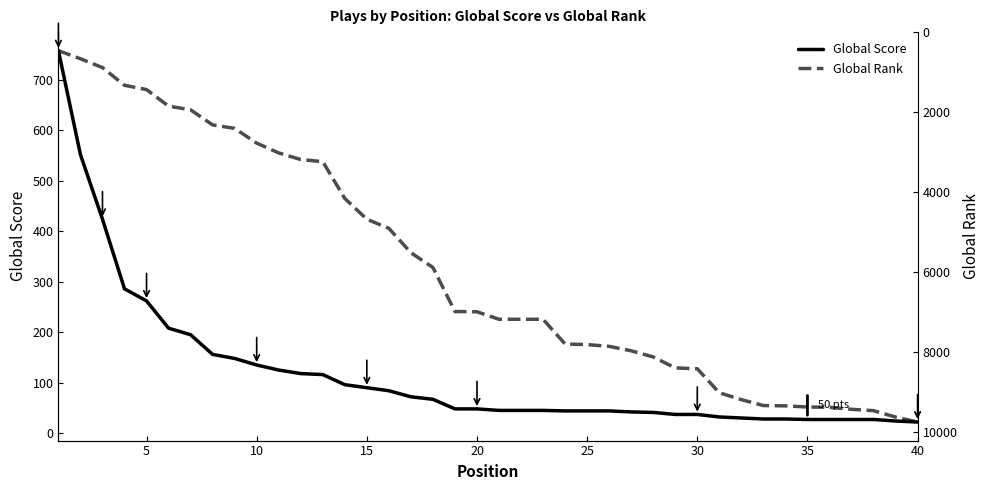

What is the minimum value for Global Score?

22